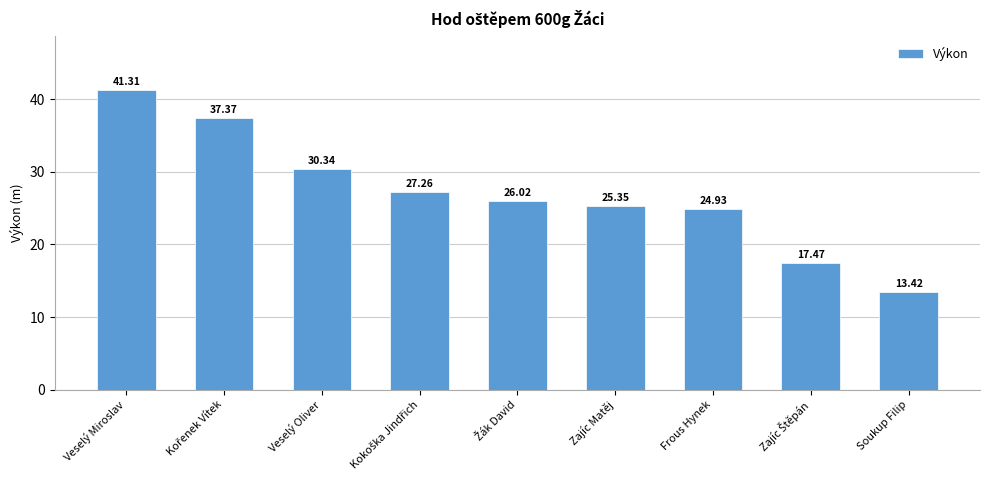

What is the minimum value shown in the chart?

13.4